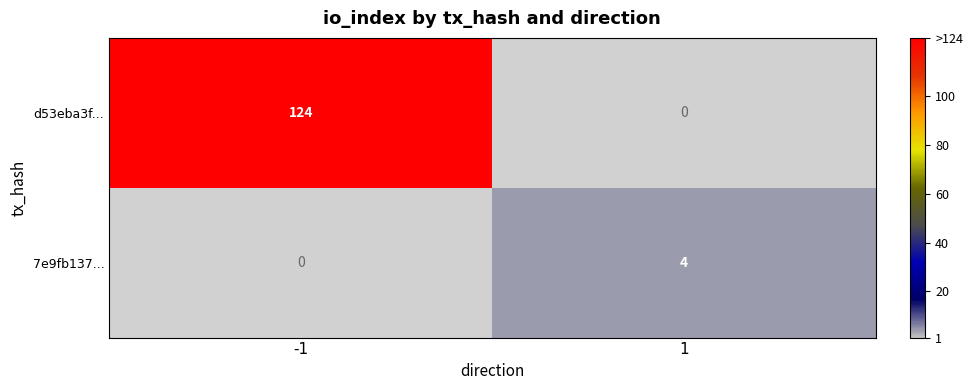

Rank the series by their average value, from lowest to highest.

7e9fb137..., d53eba3f...